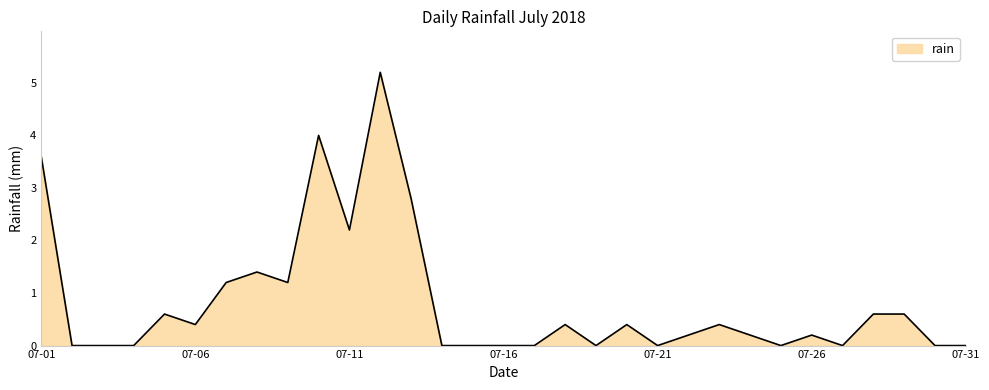

What is the maximum value shown in the chart?

5.2